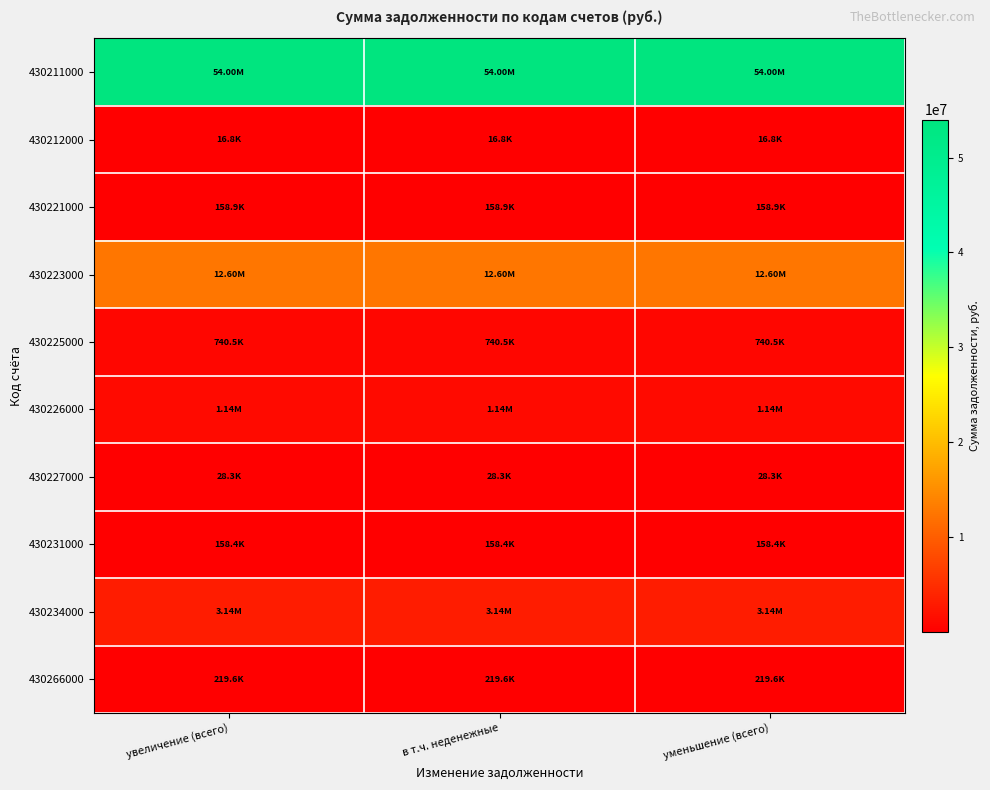

Count the number of data series in this chart.

10